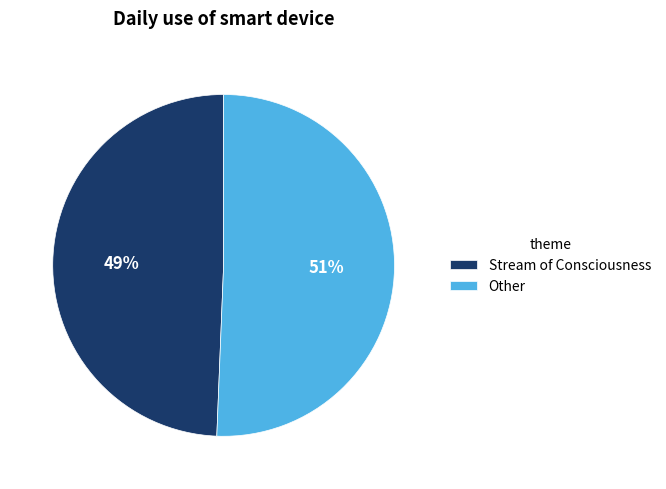

The Stream of Consciousness slice represents 49% of the pie. True or false?

True